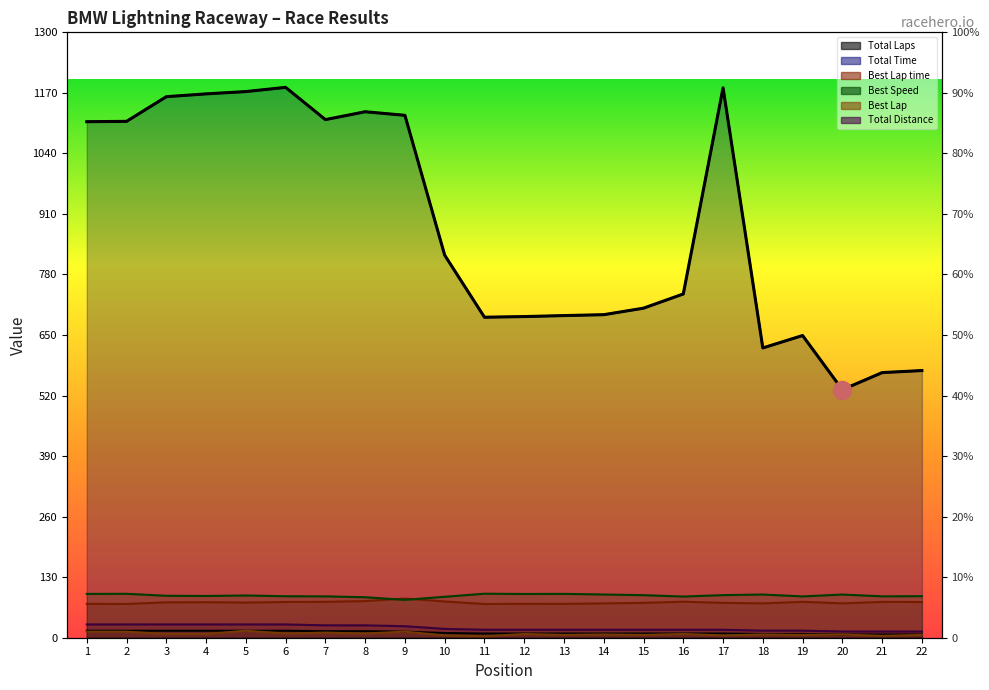

How many categories are shown in the chart?

22